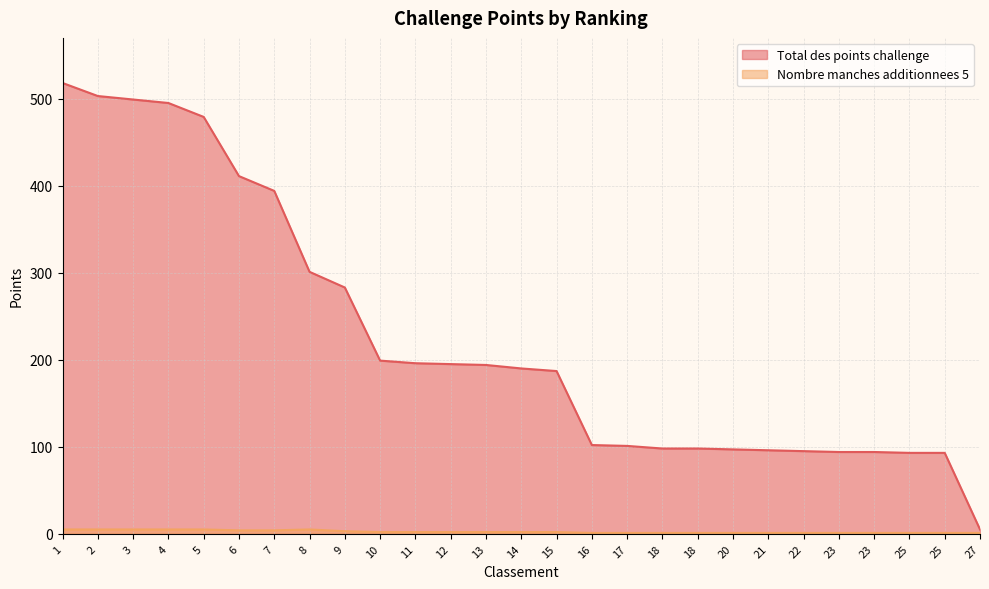

What is the maximum value for Nombre manches additionnees 5?

5